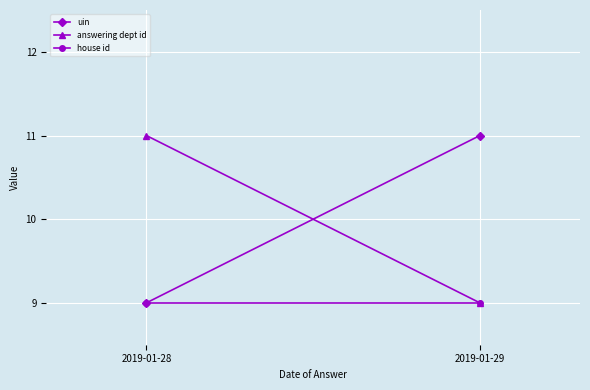

Reading left to right, extract all data points from this chart.

uin: 2019-01-28=9	2019-01-29=11
answering dept id: 2019-01-28=11	2019-01-29=9
house id: 2019-01-28=9	2019-01-29=9